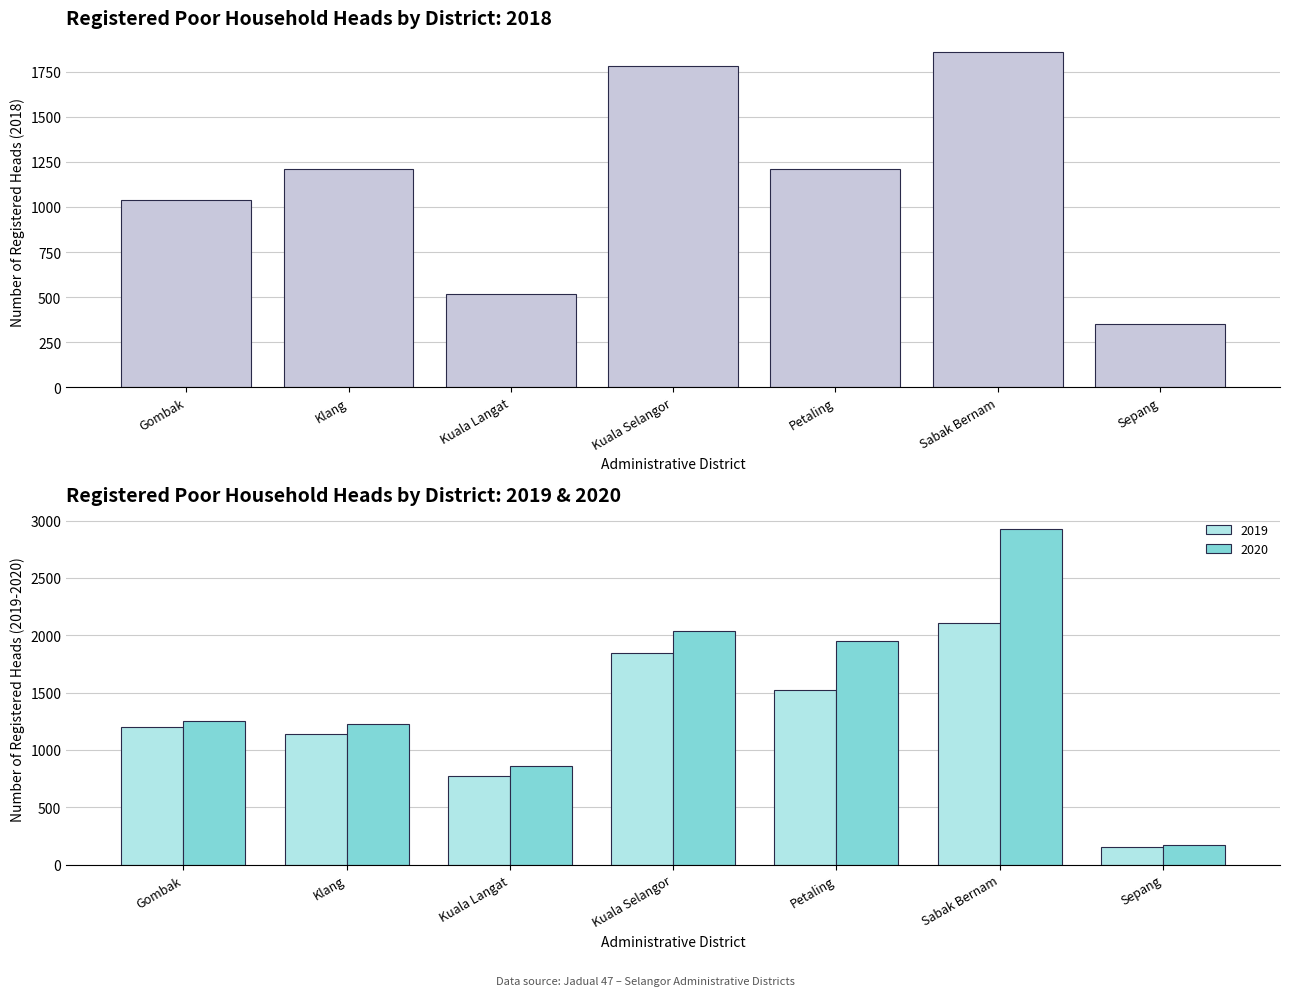

What is the average value of the 2019 series?

1248